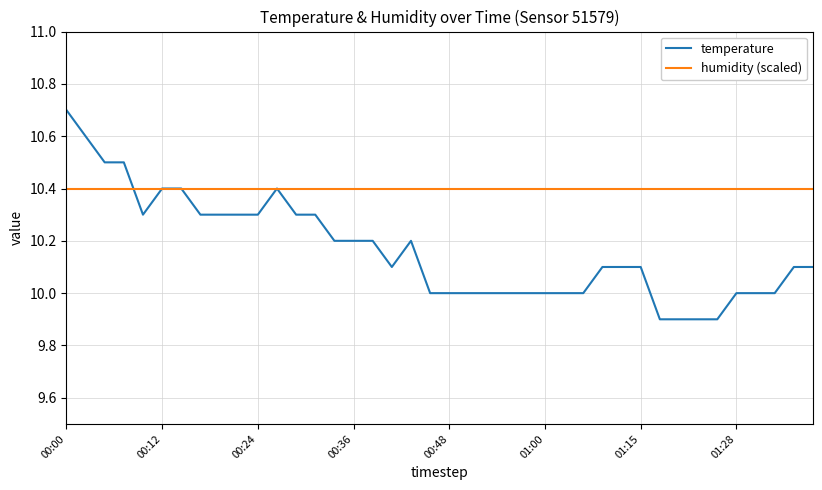

At how many categories does at least one series exceed 10?

40